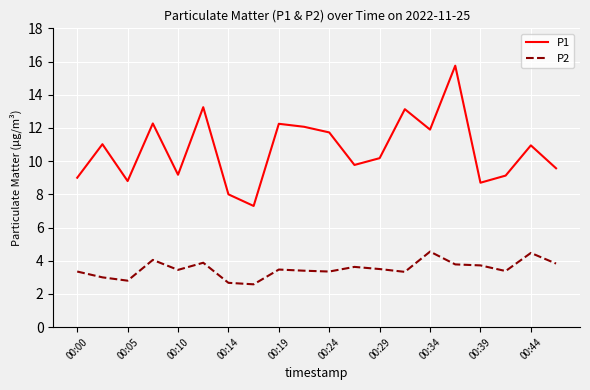

Which series has the largest total across all categories?

P1